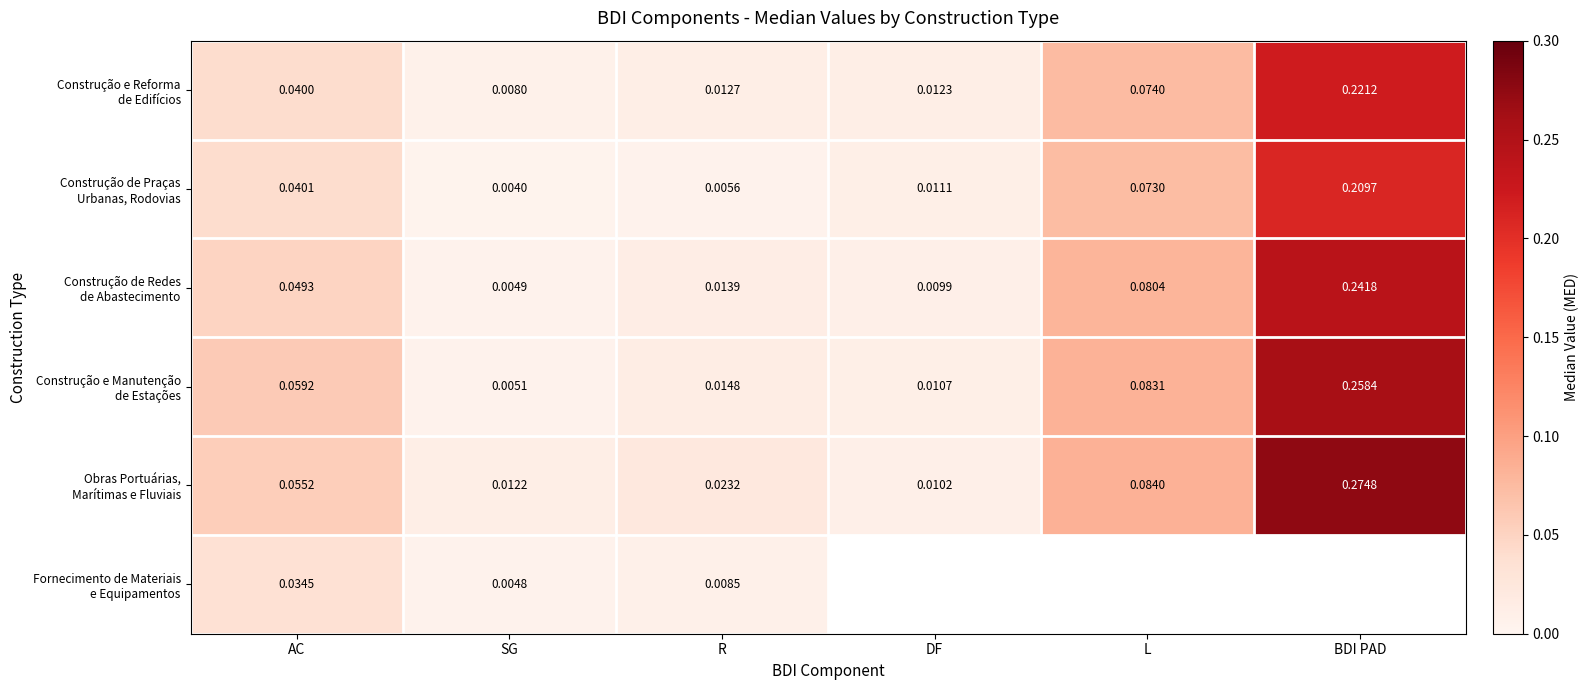

What is the difference between the Construção e Reforma de Edifícios values at BDI PAD and SG?

0.2